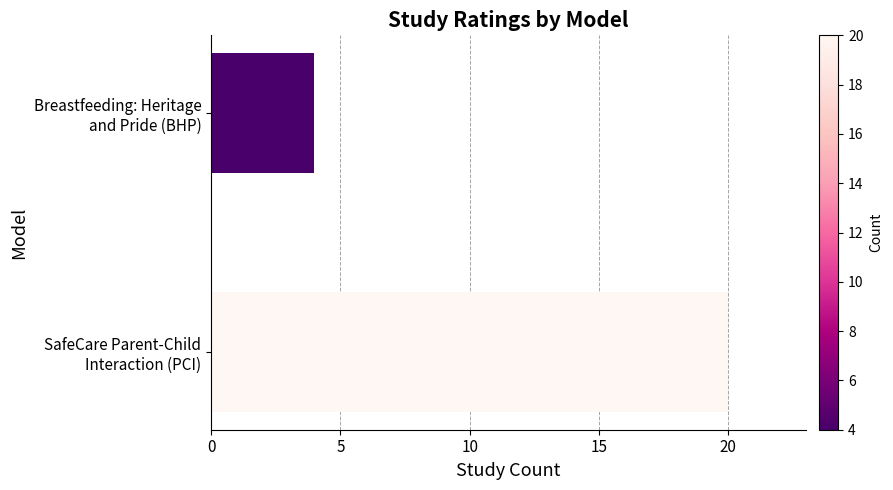

What is the average value?

12